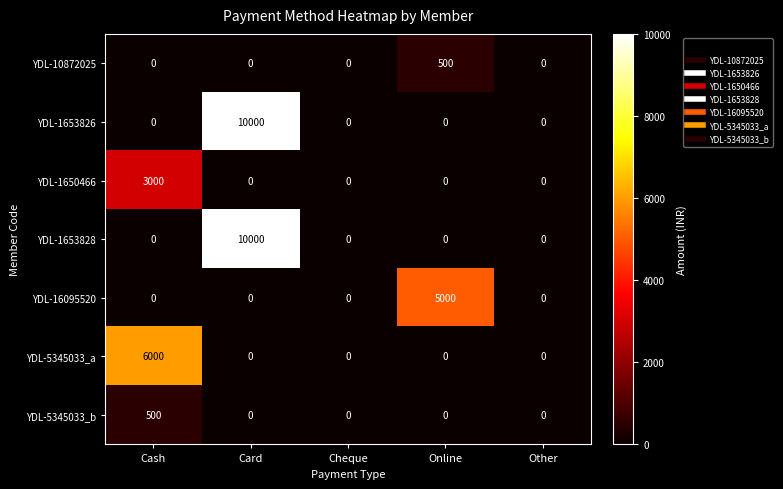

At which category does the chart reach its peak across all series?

Card